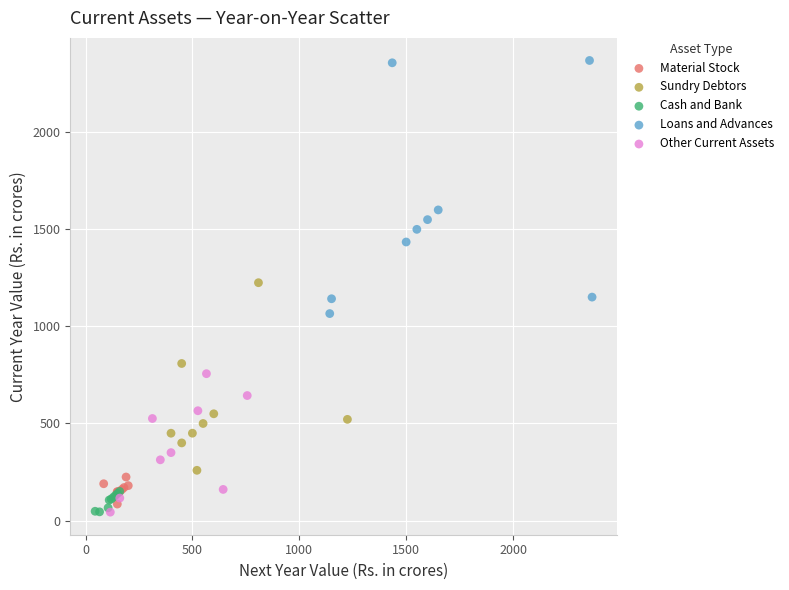

What are all the series names shown in the legend?

Material Stock, Sundry Debtors, Cash and Bank, Loans and Advances, Other Current Assets